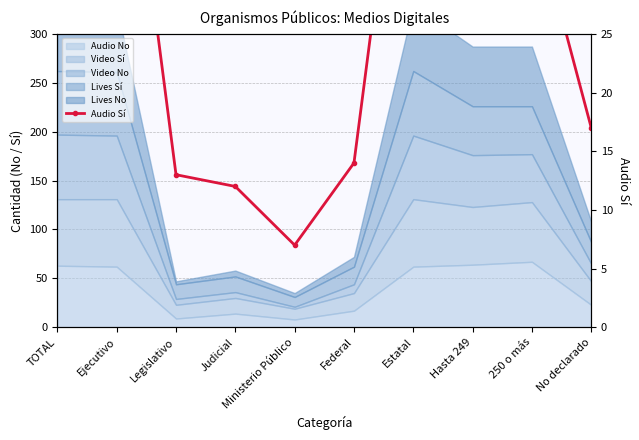

What is the ratio of the value at Judicial to the value at Ministerio Público?

1.7